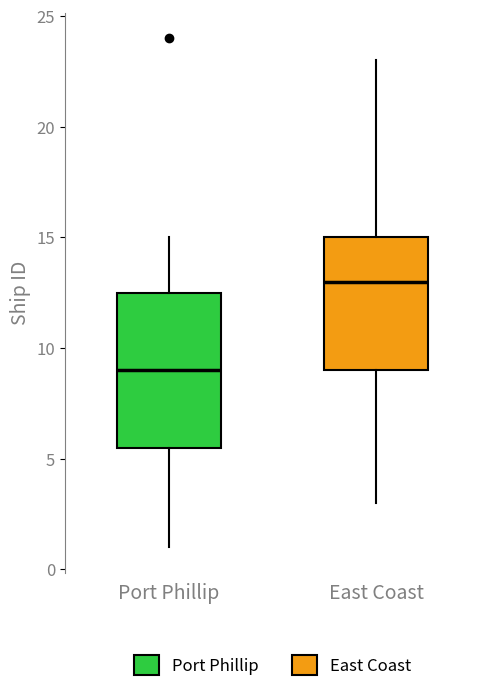

Reading left to right, transcribe this box plot: for each box, give where its median line is, the range the box spans, and where its two whiskers end, as read against the y-axis. The values are not printed on the chart, so give them approximately, as read against the axis.

Port Phillip: median 9.0, box 5.5 to 12.5, whiskers 1.0 to 15.0
East Coast: median 13.0, box 9.0 to 15.0, whiskers 3.0 to 23.0